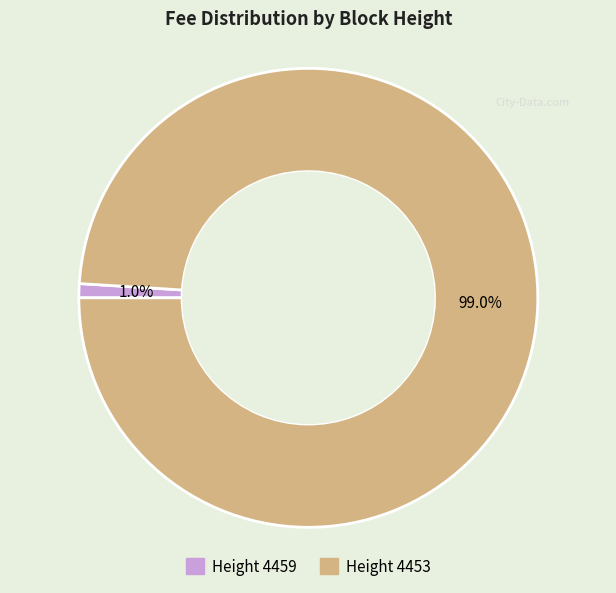

Which slice is the smallest?

4459